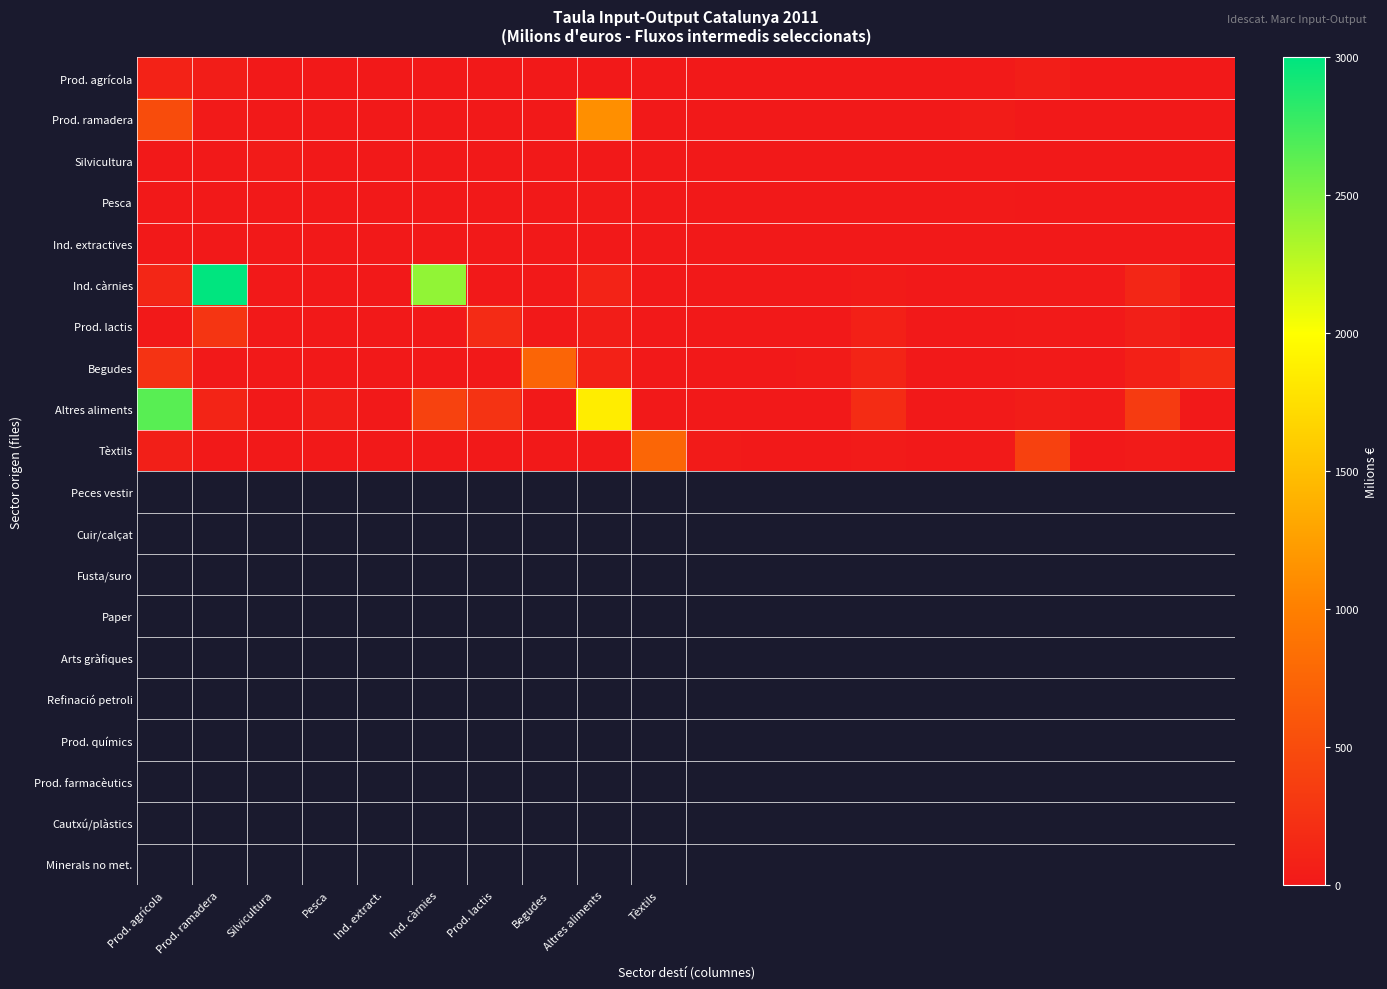

Which series has the largest total across all categories?

Ind. càrnies